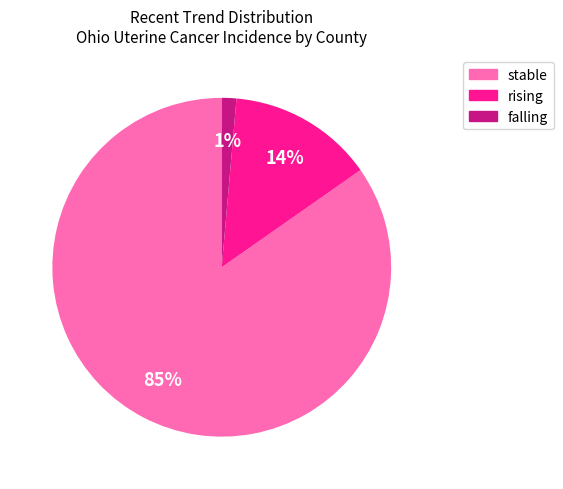

Combined, do rising and stable account for over 50%?

Yes